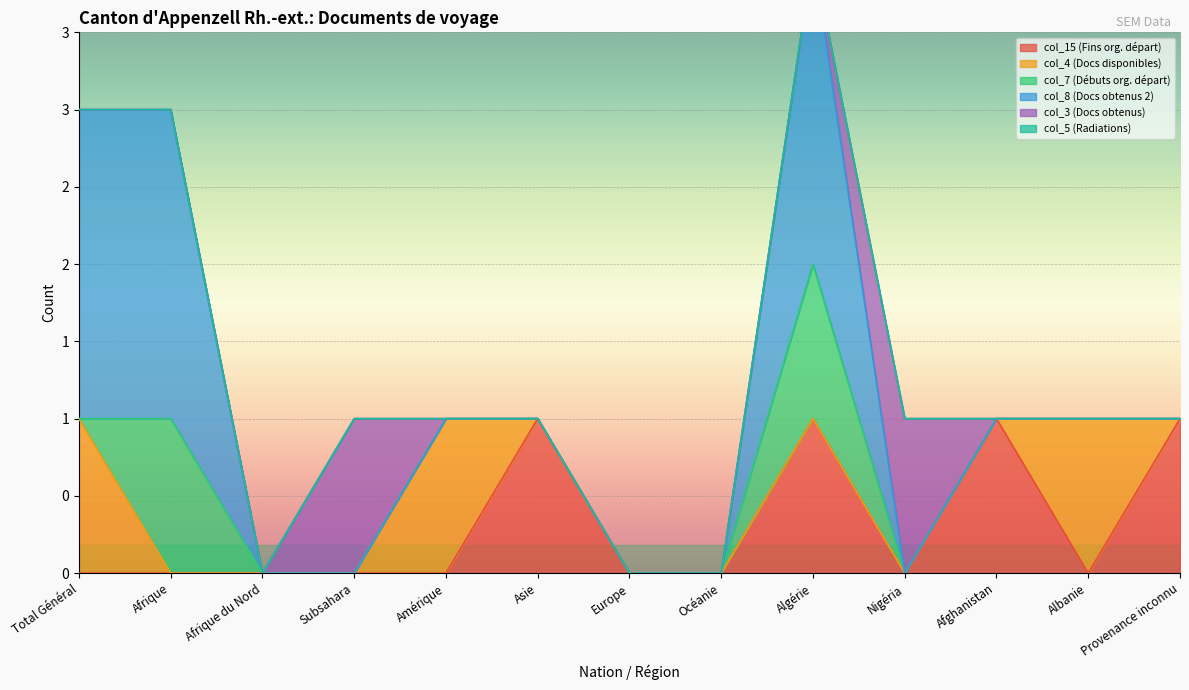

The value of col_7 (Débuts org. départ) at Afrique is 2. True or false?

False